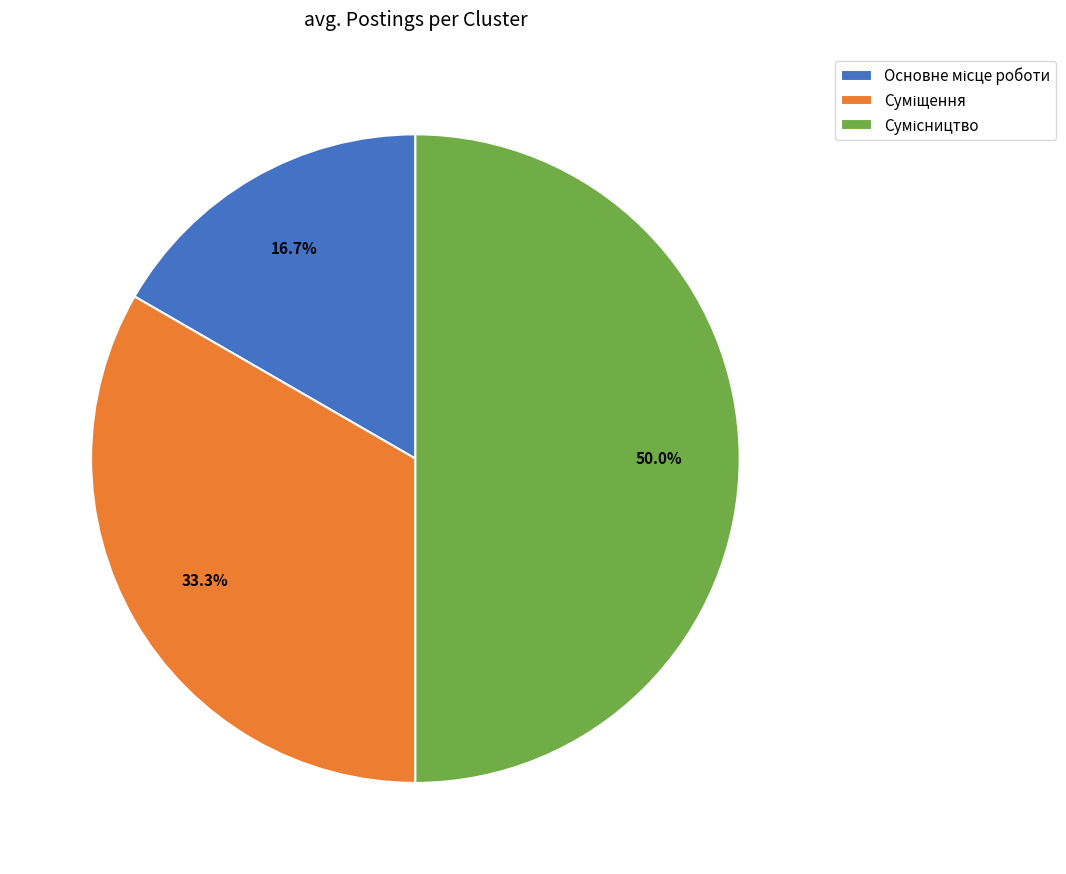

Which category has the smallest portion of the pie?

Основне місце роботи